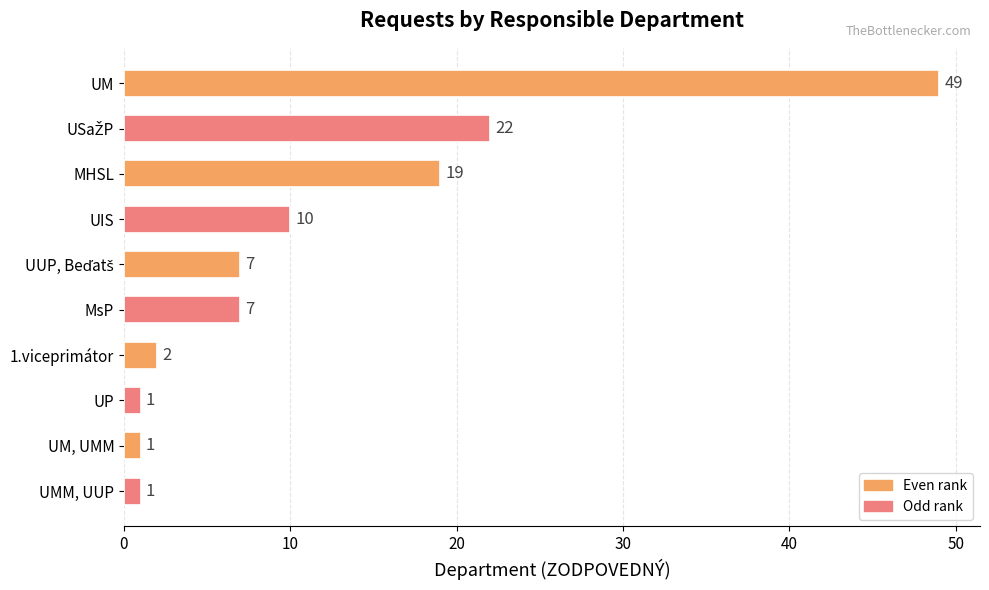

What is the sum of the values at UIS and UMM, UUP?

11